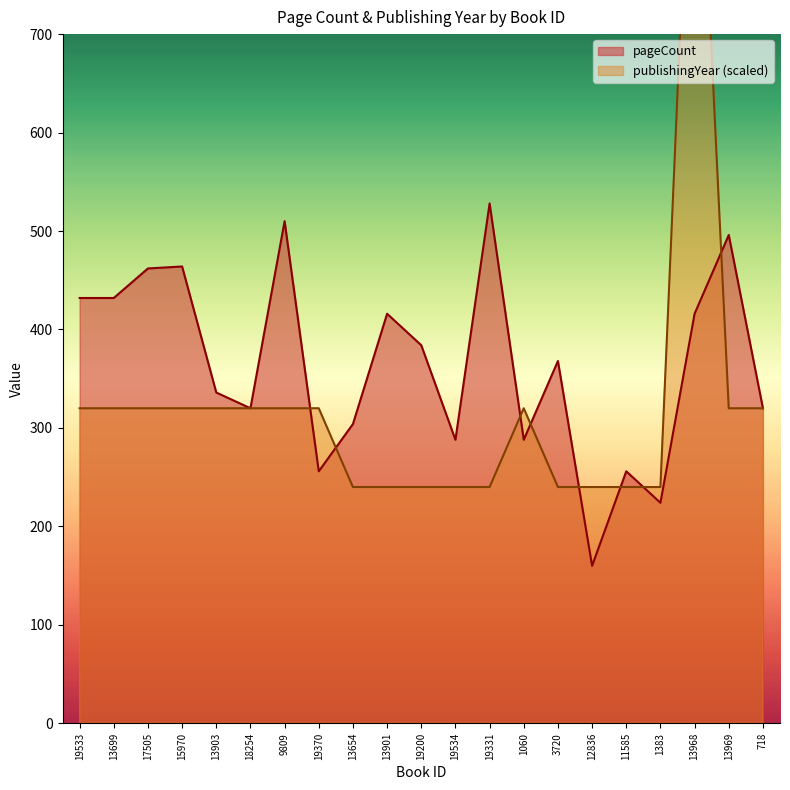

What are all the series names shown in the legend?

pageCount, publishingYear